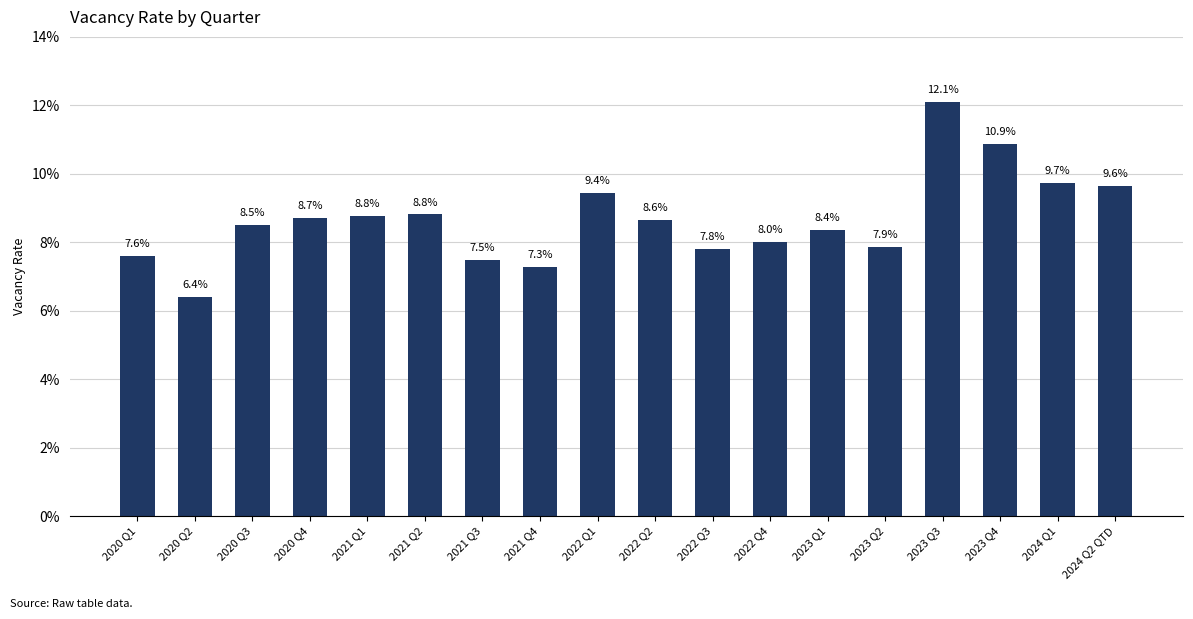

At which label is the value closest to 0?

2020 Q2